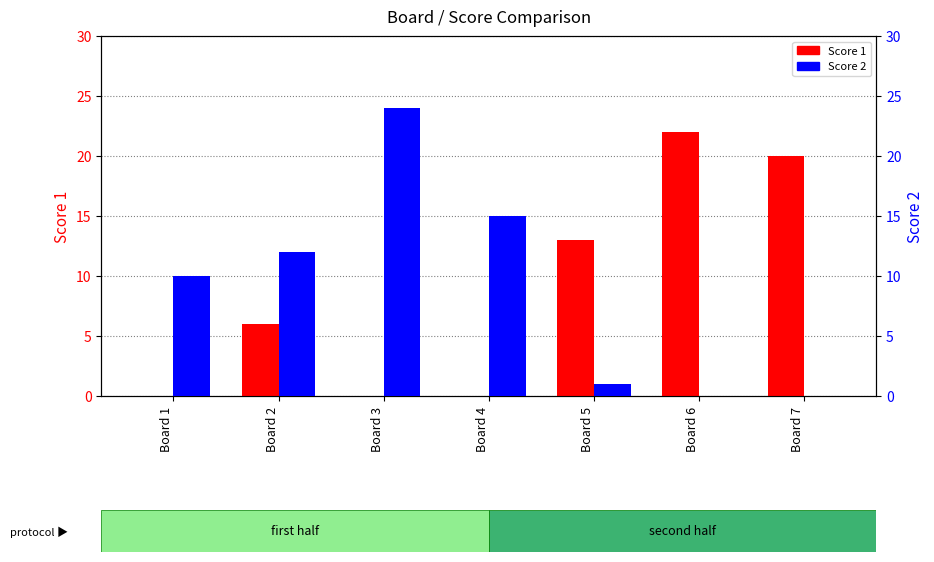

What is the sum of all Score 1 values?

61